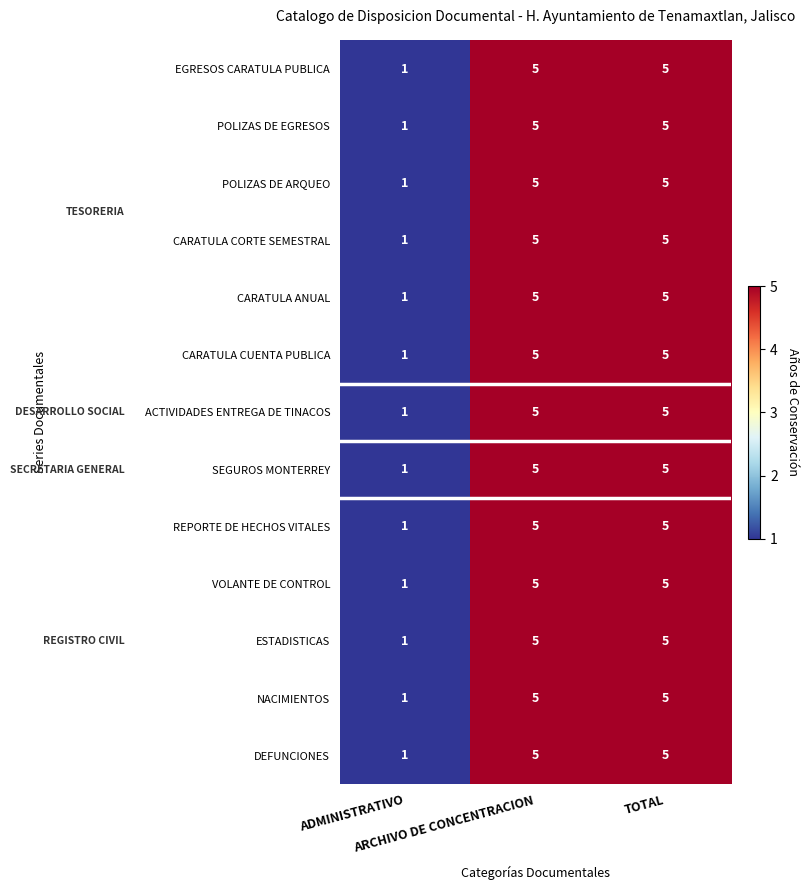

What is the greatest value displayed?

5